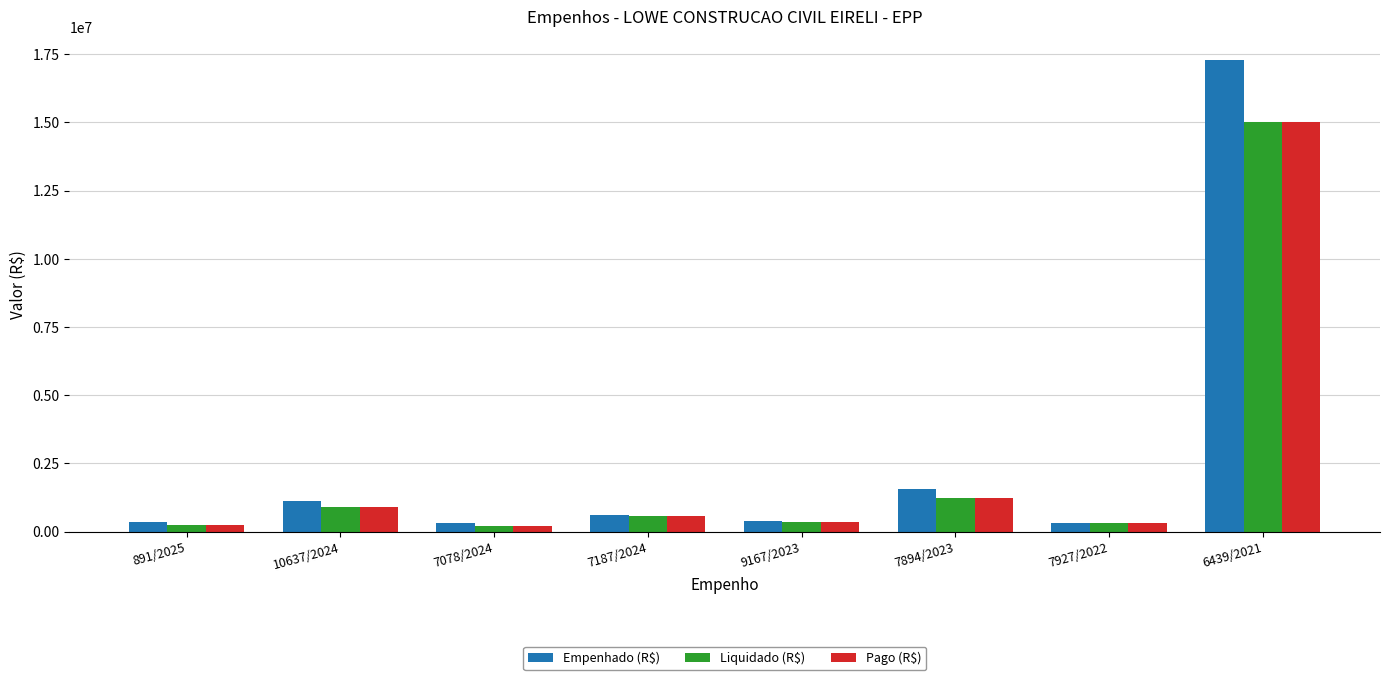

The value of Liquidado (R$) at 9167/2023 is 363754.3. True or false?

True